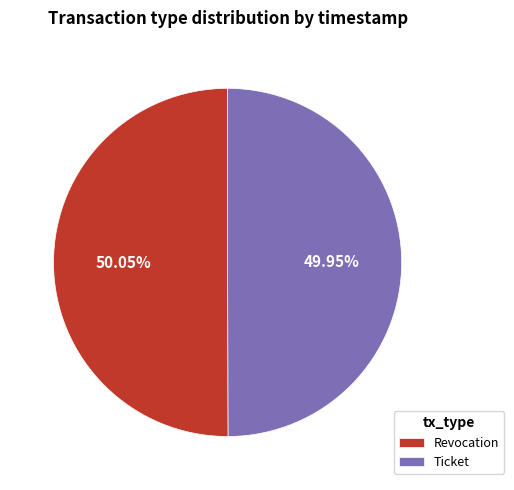

Is the sum of Revocation and Ticket greater than half?

Yes